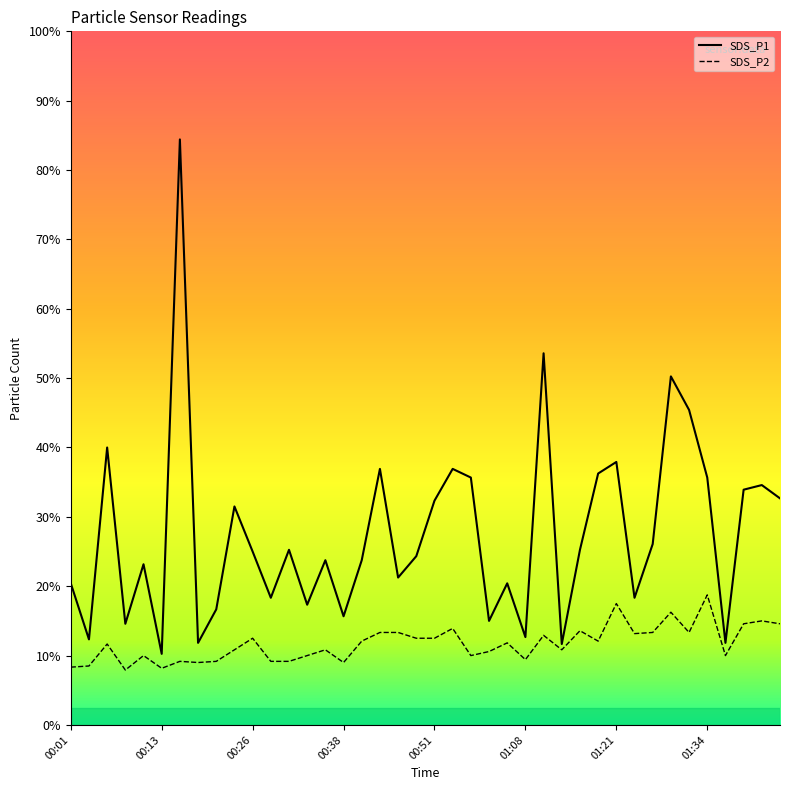

What is the difference between the SDS_P1 values at 00:26 and 01:18?

1.3